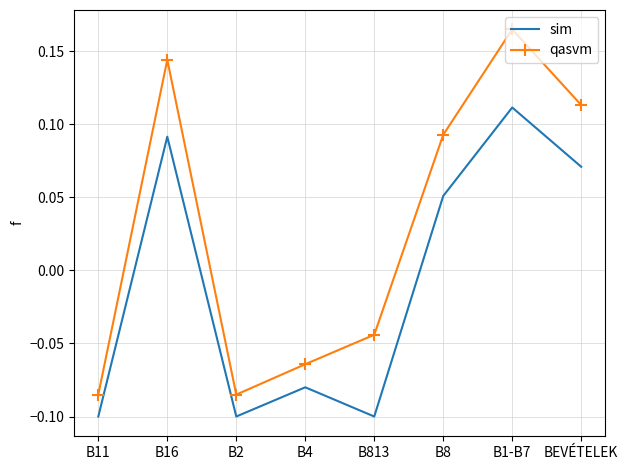

List the series in order of their peak value, lowest first.

sim, qasvm